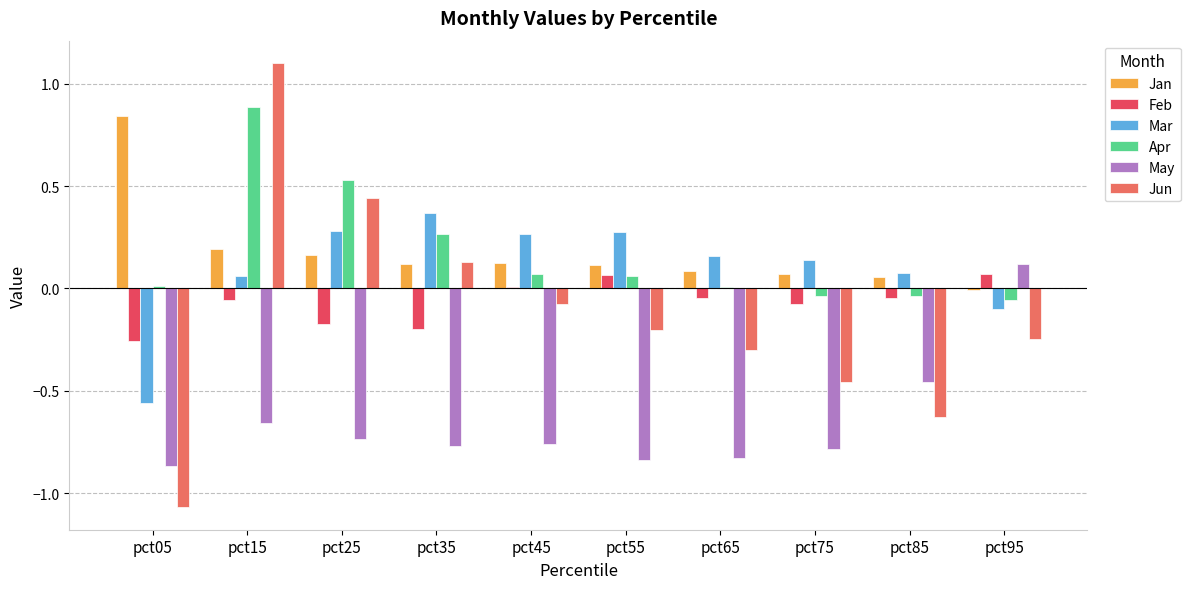

At which category is the sum across all series the highest?

pct15